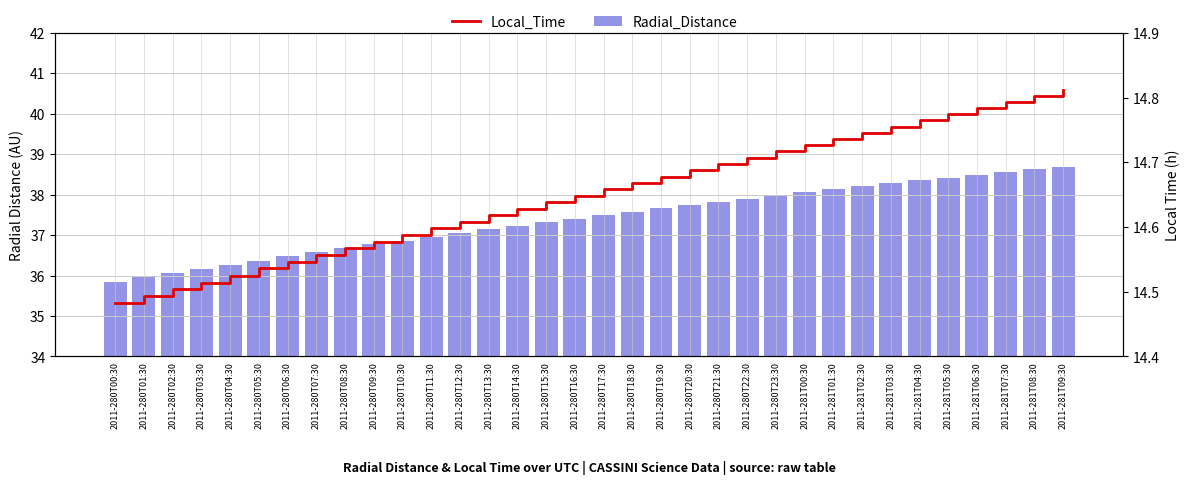

The Radial_Distance series shows 9.4 at 2011-280T07:30. True or false?

False